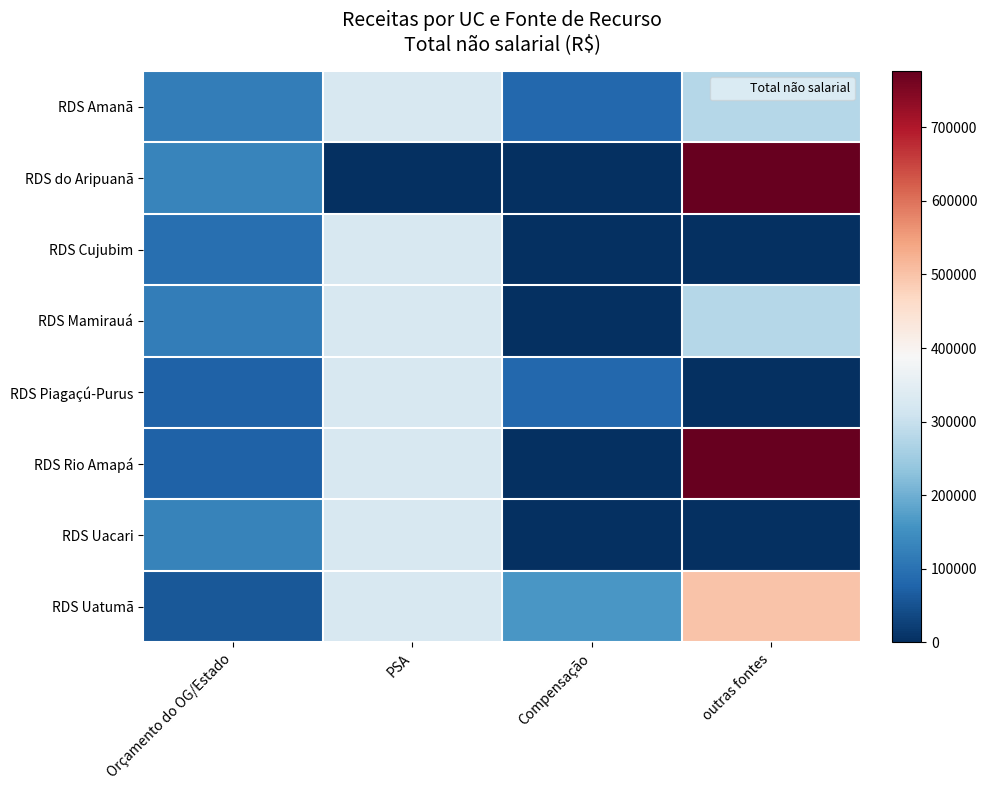

Reading left to right, list all the values displayed in this chart.

RDS Amanã: Orçamento do OG/Estado=119180.4	PSA=325856.2	Compensação=84719.1	outras fontes=276553.0
RDS do Aripuanã: Orçamento do OG/Estado=132746.1	PSA=0.0	Compensação=0.0	outras fontes=776553.0
RDS Cujubim: Orçamento do OG/Estado=94351.1	PSA=325856.2	Compensação=0.0	outras fontes=0.0
RDS Mamirauá: Orçamento do OG/Estado=119180.4	PSA=325856.2	Compensação=0.0	outras fontes=276553.0
RDS Piagaçú-Purus: Orçamento do OG/Estado=73155.9	PSA=325856.2	Compensação=84719.1	outras fontes=0.0
RDS Rio Amapá: Orçamento do OG/Estado=73155.9	PSA=325856.2	Compensação=0.0	outras fontes=776553.0
RDS Uacari: Orçamento do OG/Estado=128003.6	PSA=325856.2	Compensação=0.0	outras fontes=0.0
RDS Uatumã: Orçamento do OG/Estado=59590.2	PSA=325856.2	Compensação=162886.4	outras fontes=500000.0